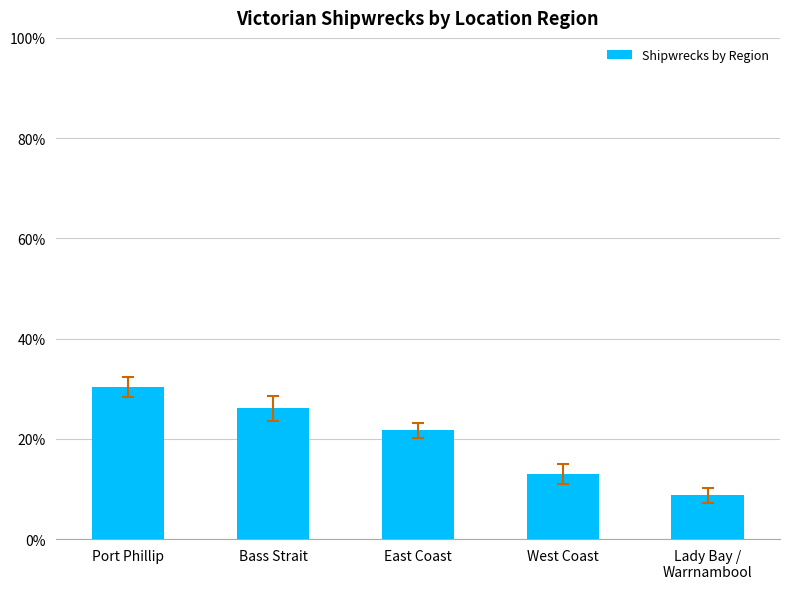

Which has a higher value, Lady Bay /
Warrnambool or Bass Strait?

Bass Strait